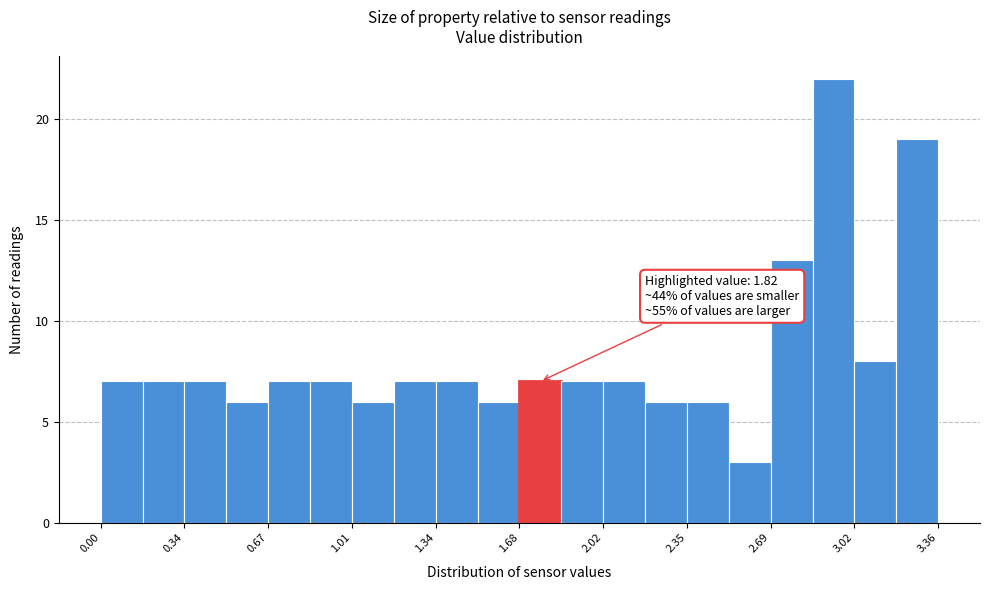

Around what value on the x-axis is the tallest bar? Give the approximate position of its centre, as read against the axis.

2.95